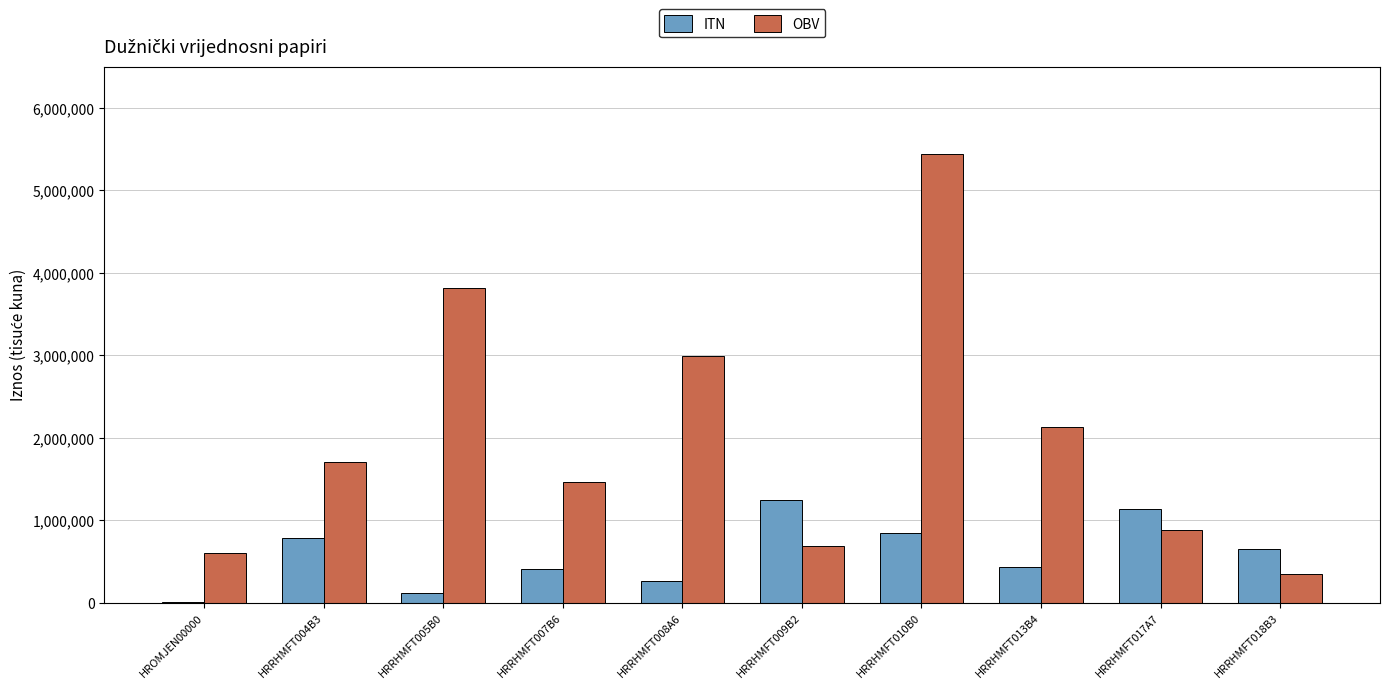

Between HROMJEN00000 and HRRHMFT008A6, which series saw the biggest shift?

OBV